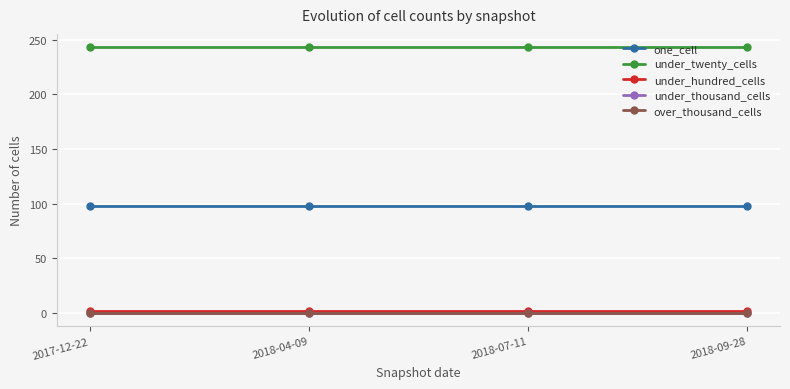

What is the label of the 4th point from the left?

2018-09-28